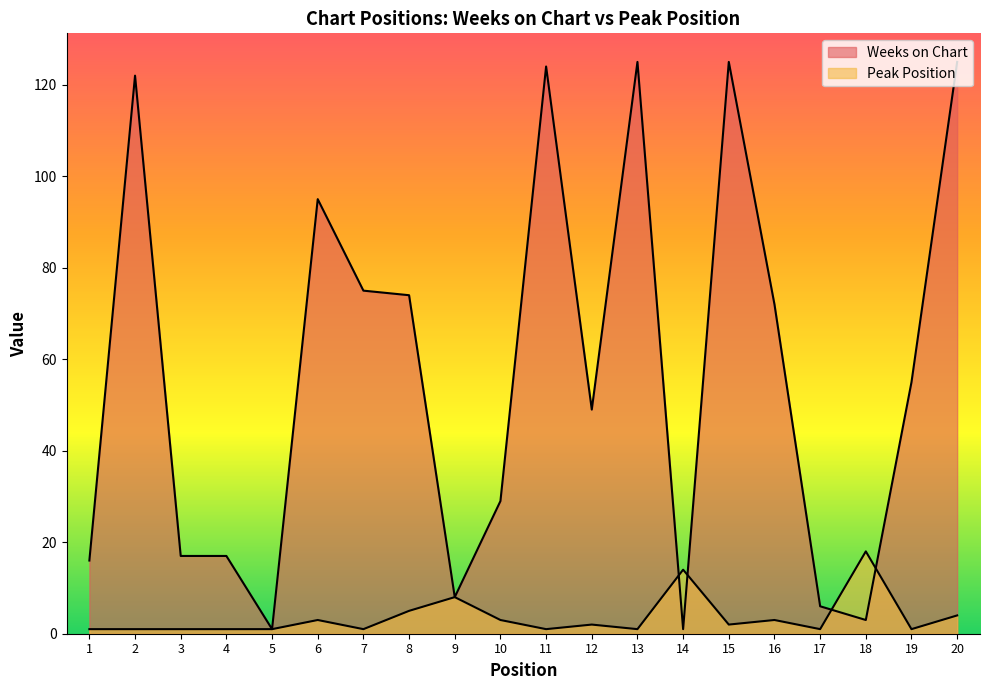

At 13, list the series in order from largest to smallest.

Weeks on Chart, Peak Position